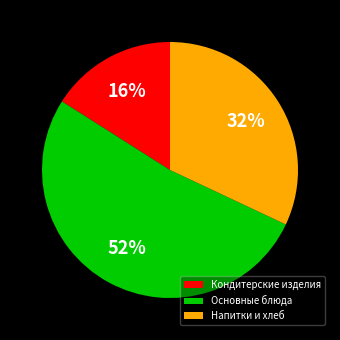

To the nearest percent, what is the average slice percentage?

33%